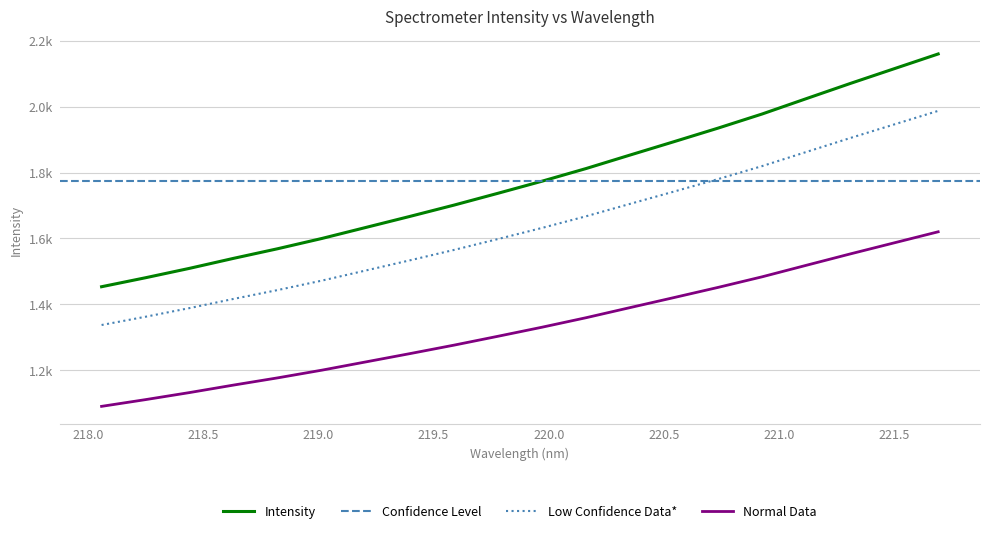

Is it true that the value at 220.5444 is 2518.0?

False